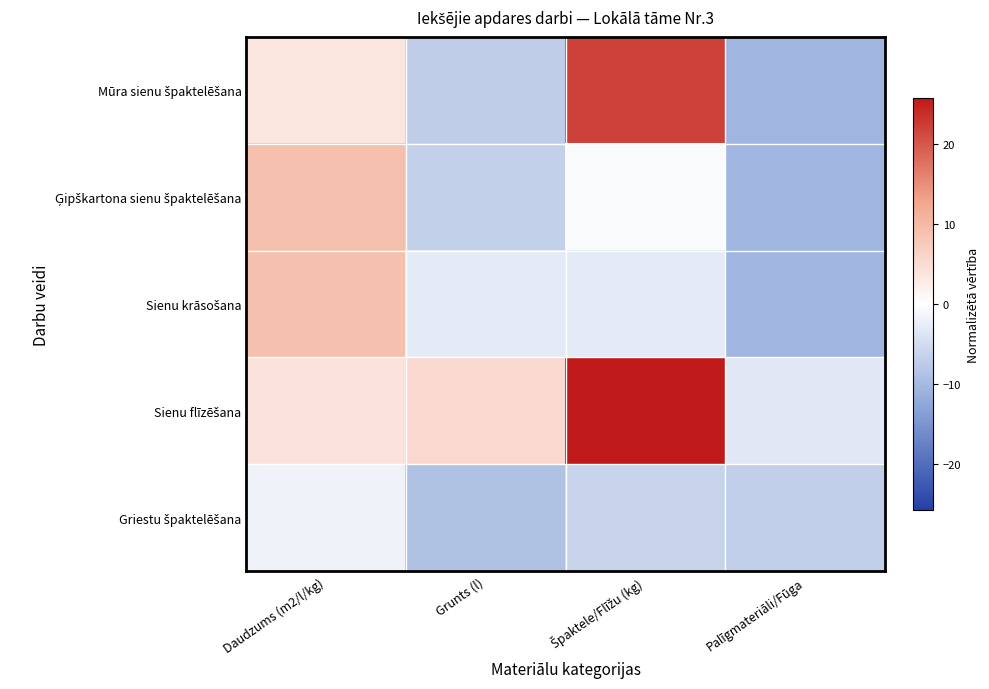

Which series changed the most between Grunts (l) and Špaktele/Flīžu (kg)?

Mūra sienu špaktelēšana